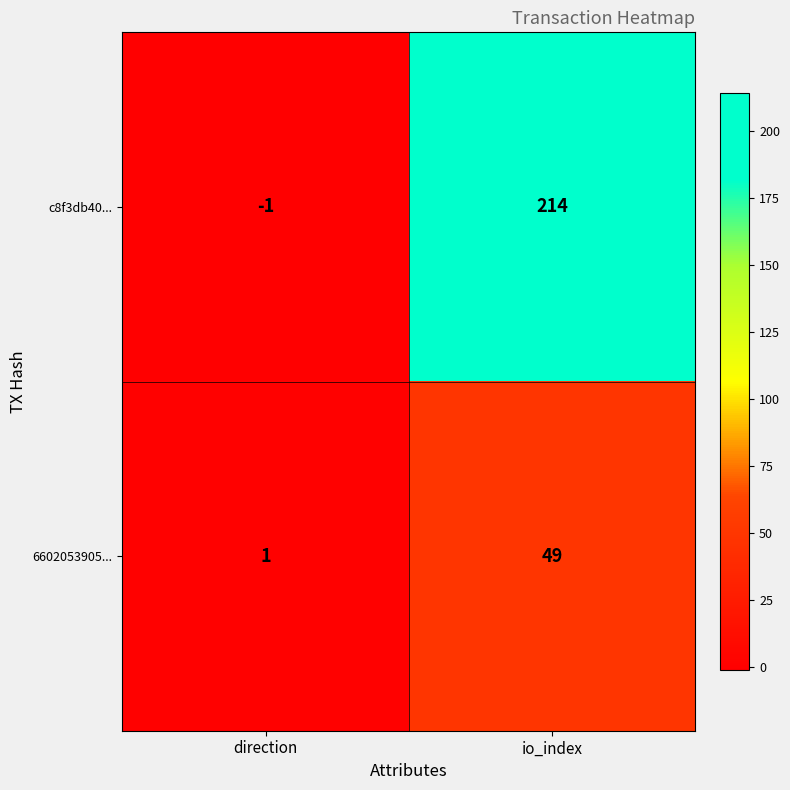

The value of 6602053905... at io_index is 49. True or false?

True